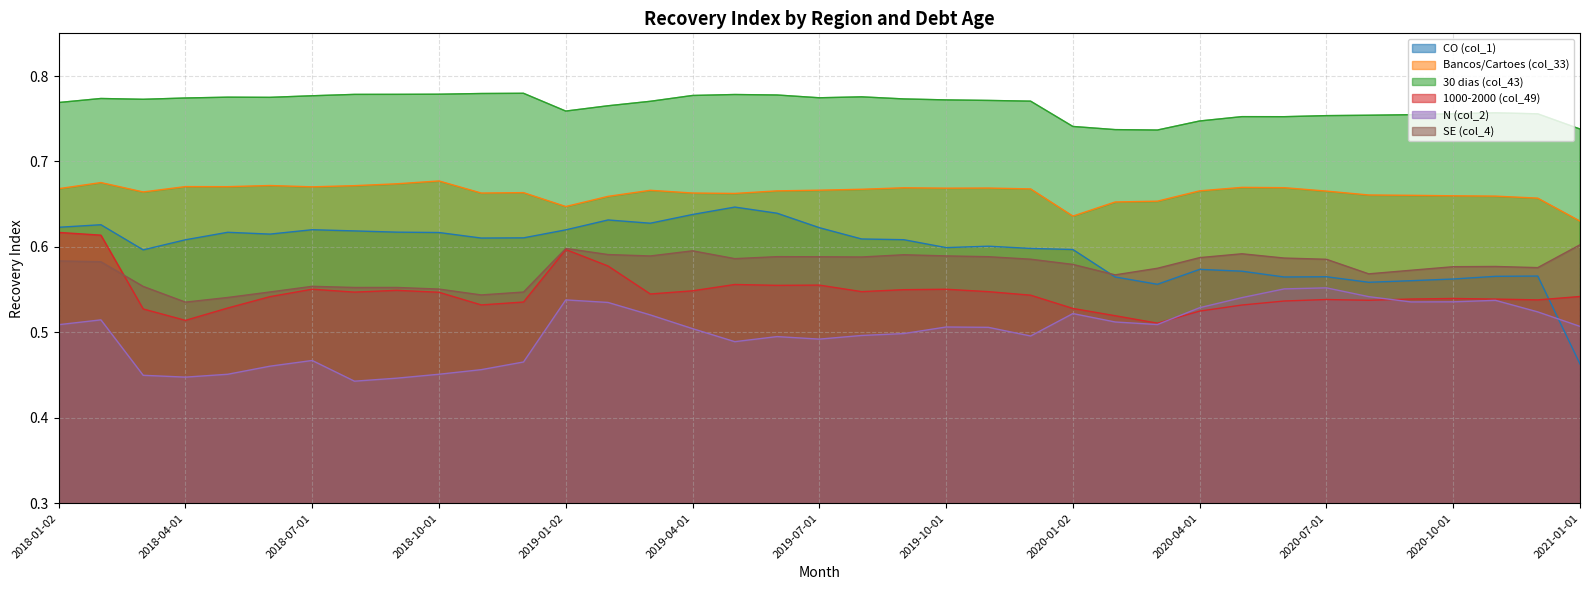

Which category has the lowest value in the CO (col_1) series?

2021-01-01